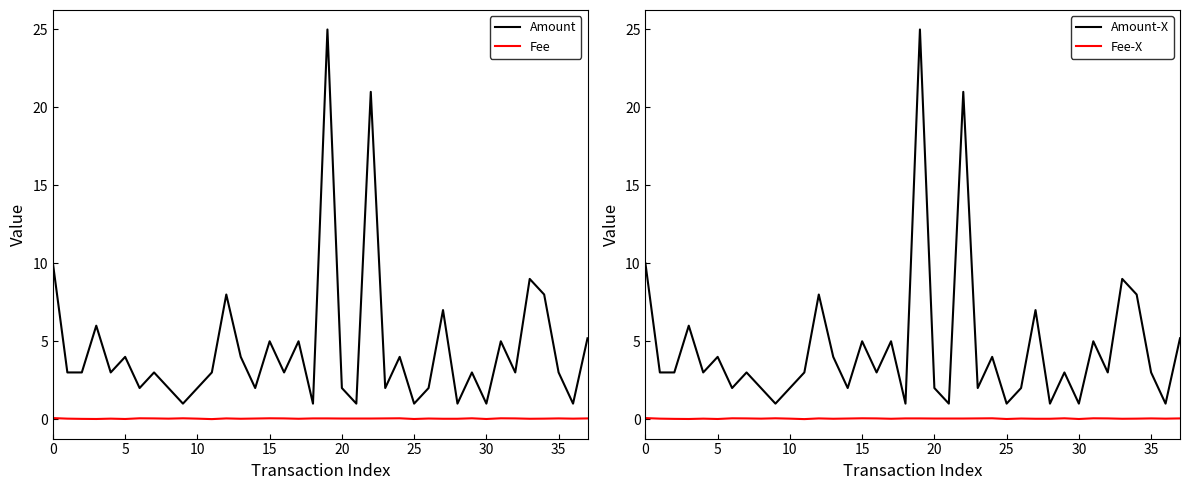

True or false: Amount has a value of 3.3 at 20.

False